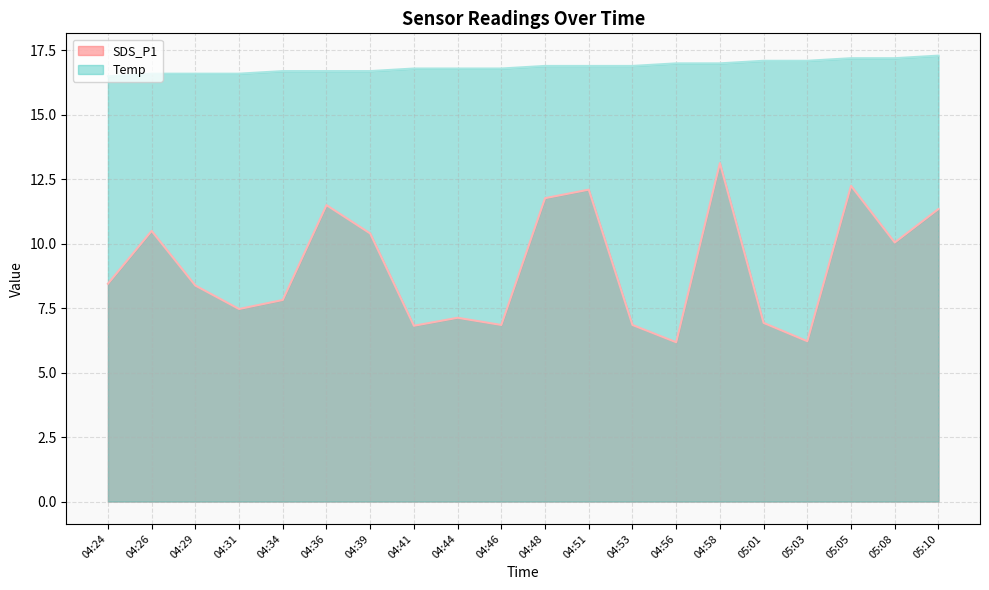

True or false: Temp and SDS_P1 intersect in this chart.

False